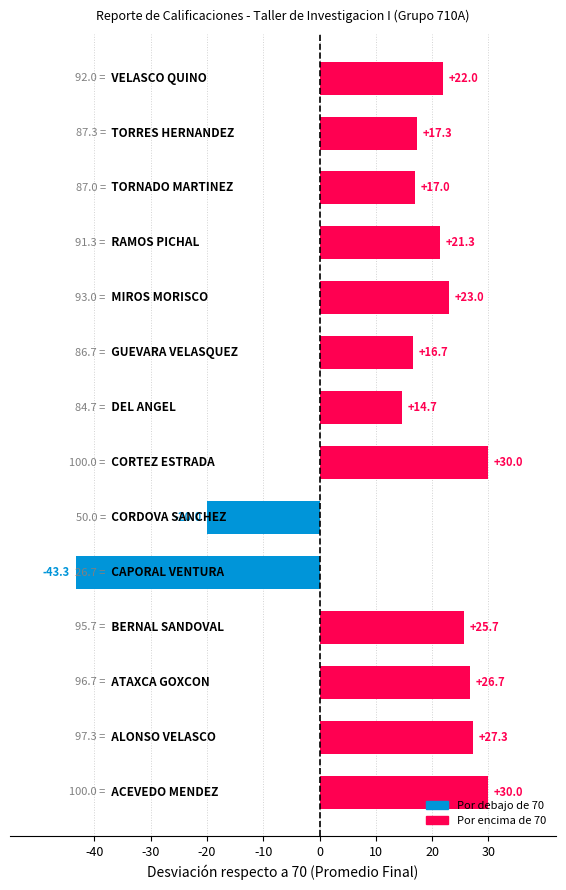

Does the chart contain any negative values?

Yes